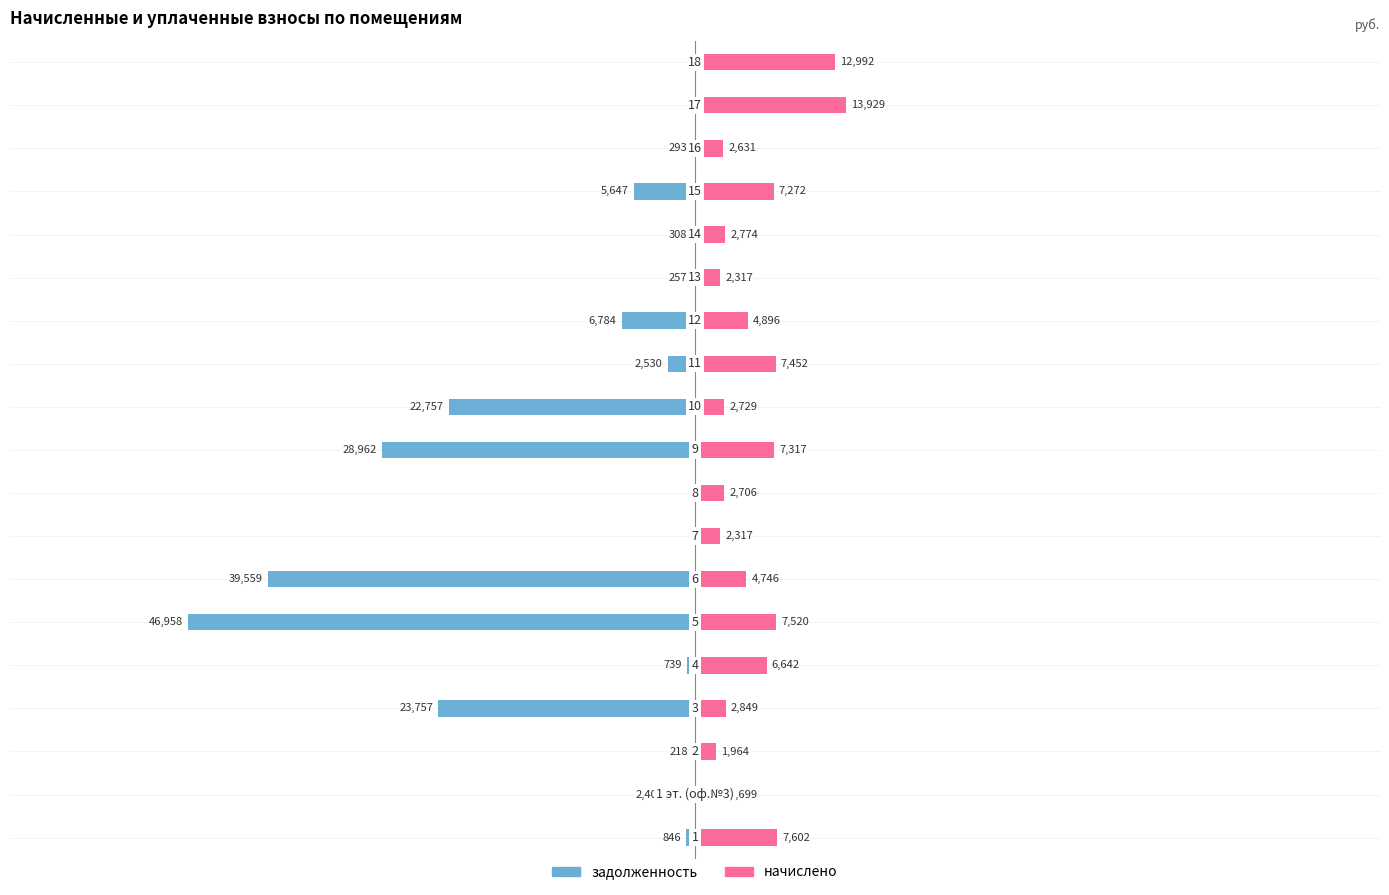

True or false: задолженность has a value of -4350.8 at 11.

False